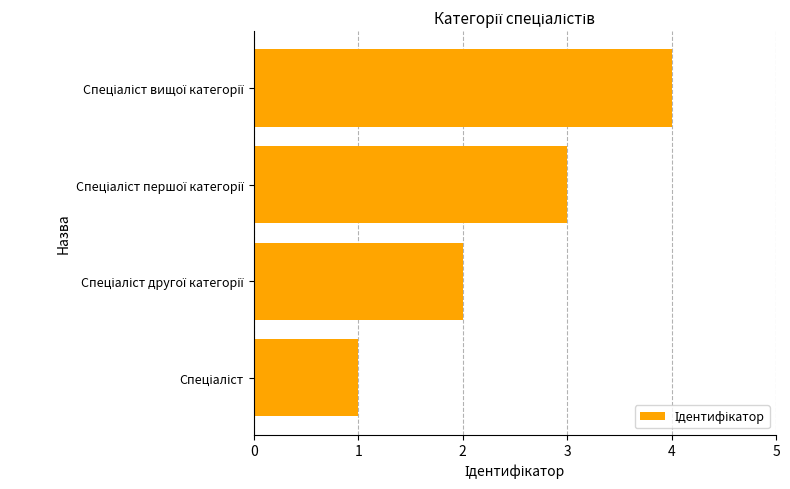

What is the maximum value shown in the chart?

4